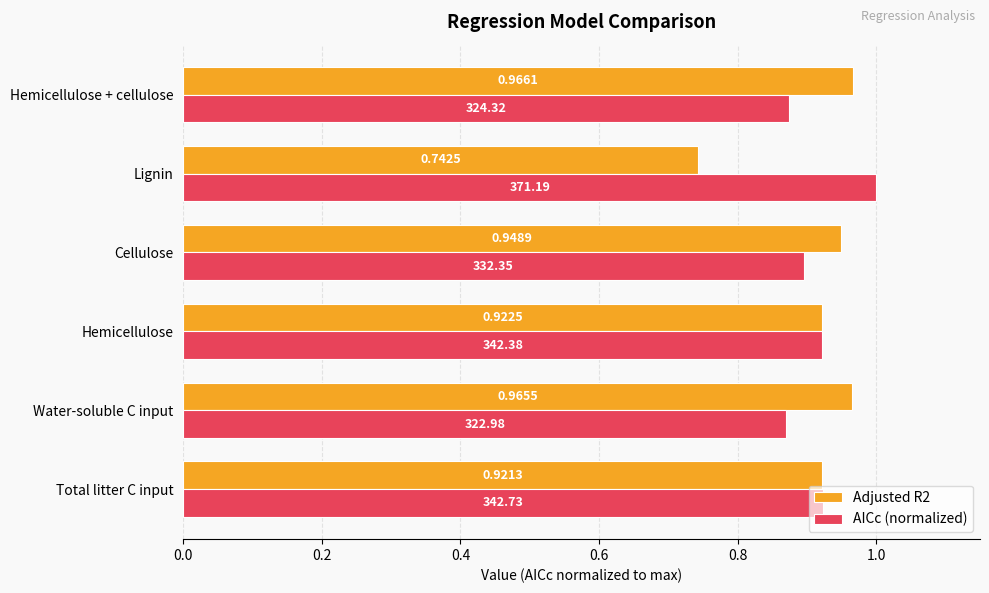

At which category is the sum across all series the highest?

Hemicellulose